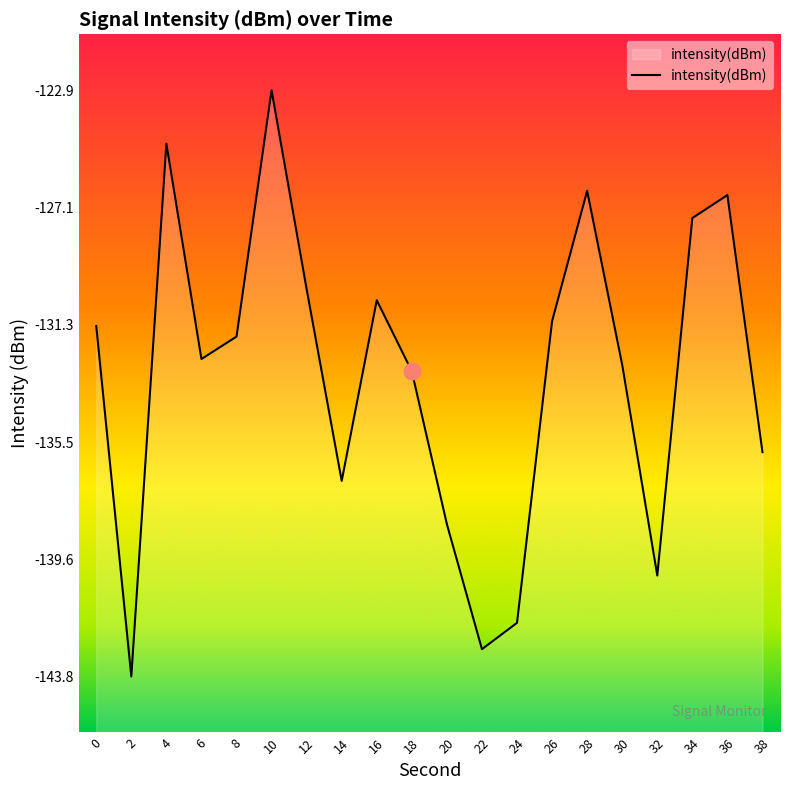

How many values exceed -131?

7